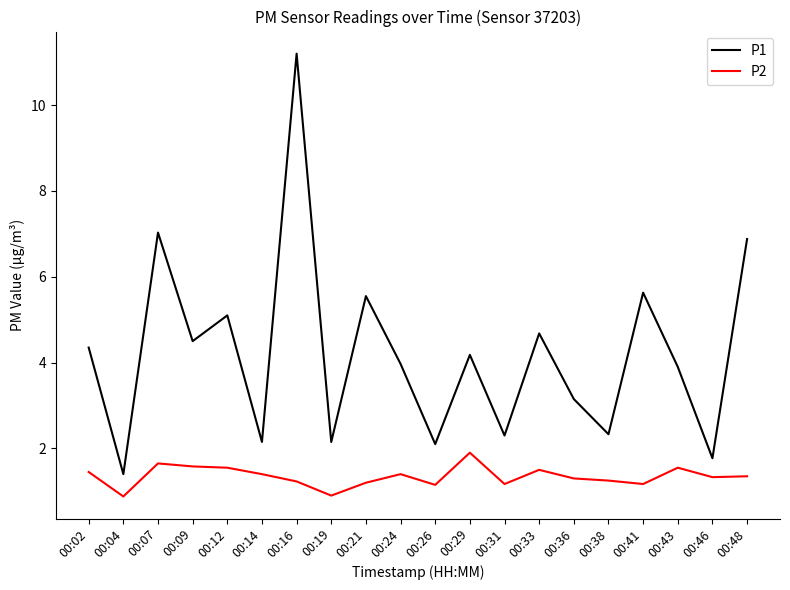

Is it true that P2 equals 1.6 at 00:21?

False